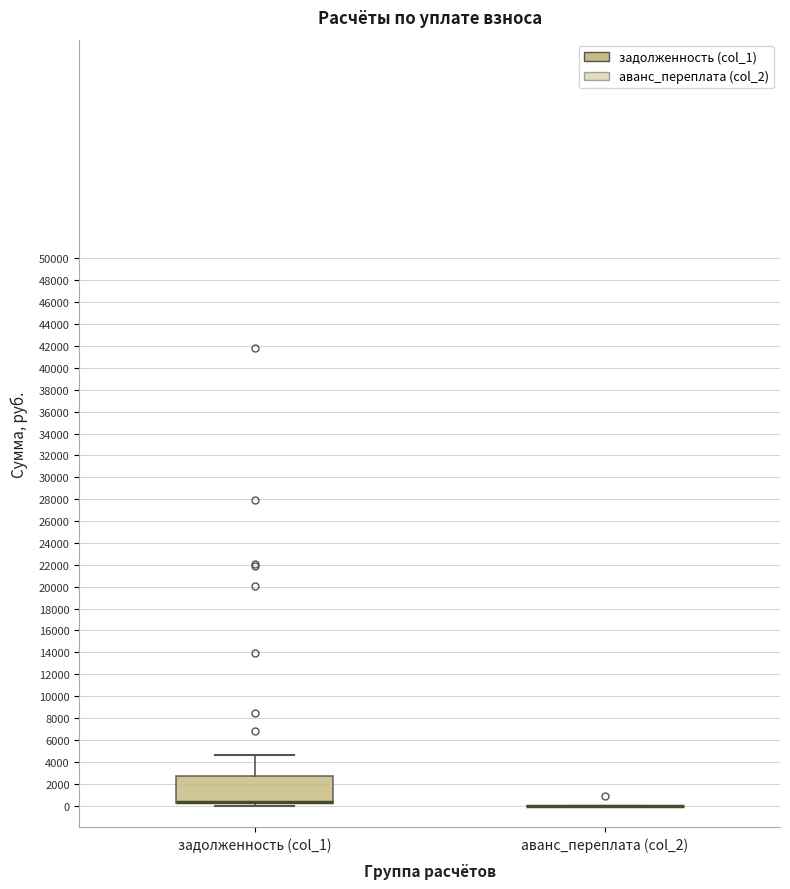

Comparing the boxes themselves (not the whiskers), which one is the tallest?

задолженность (col_1)